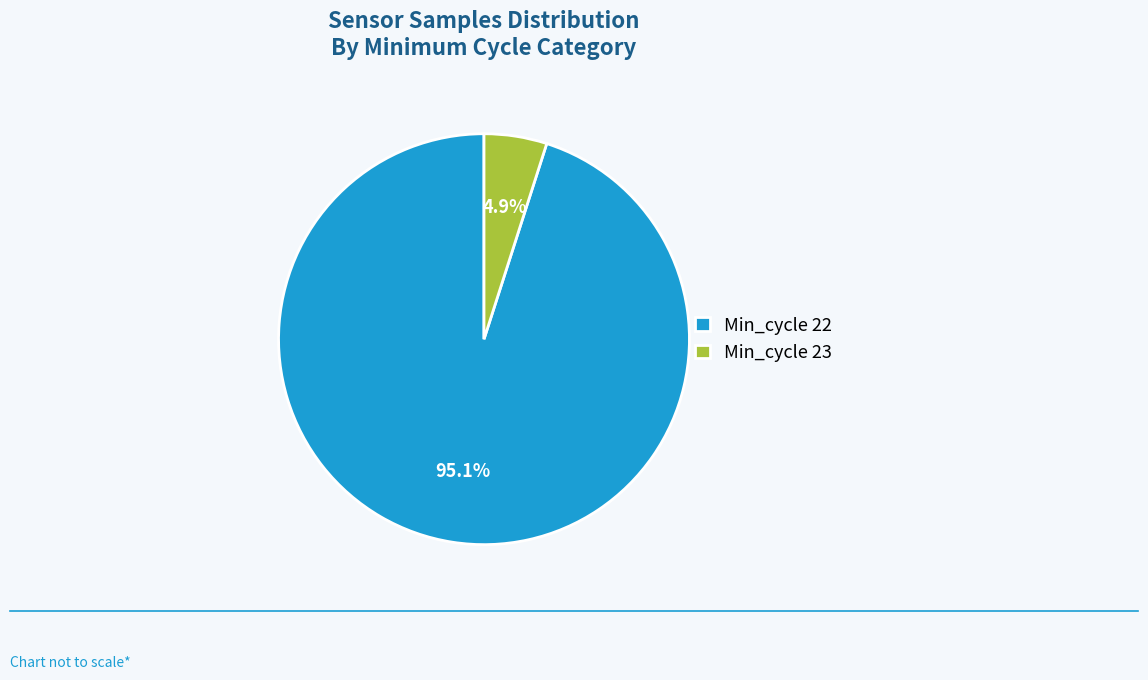

Between Min_cycle 22 and Min_cycle 23, which is larger?

Min_cycle 22